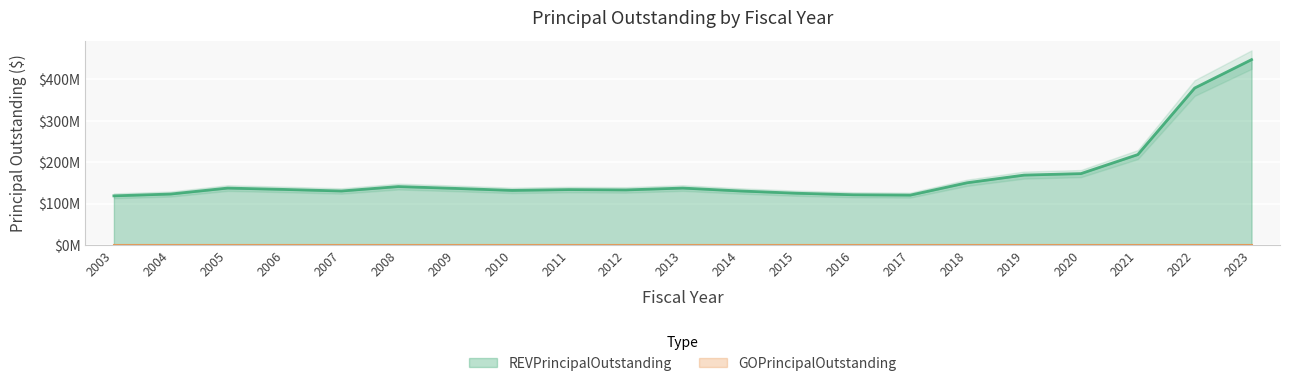

Rank the categories by value from lowest to highest.

2003, 2017, 2016, 2004, 2015, 2007, 2014, 2010, 2012, 2011, 2006, 2009, 2005, 2013, 2008, 2018, 2019, 2020, 2021, 2022, 2023